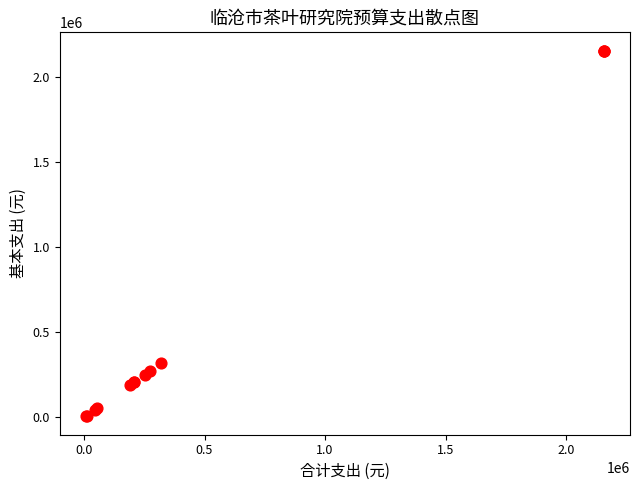

What Y value in the scatter plot is closest to 1082144?

319088.0